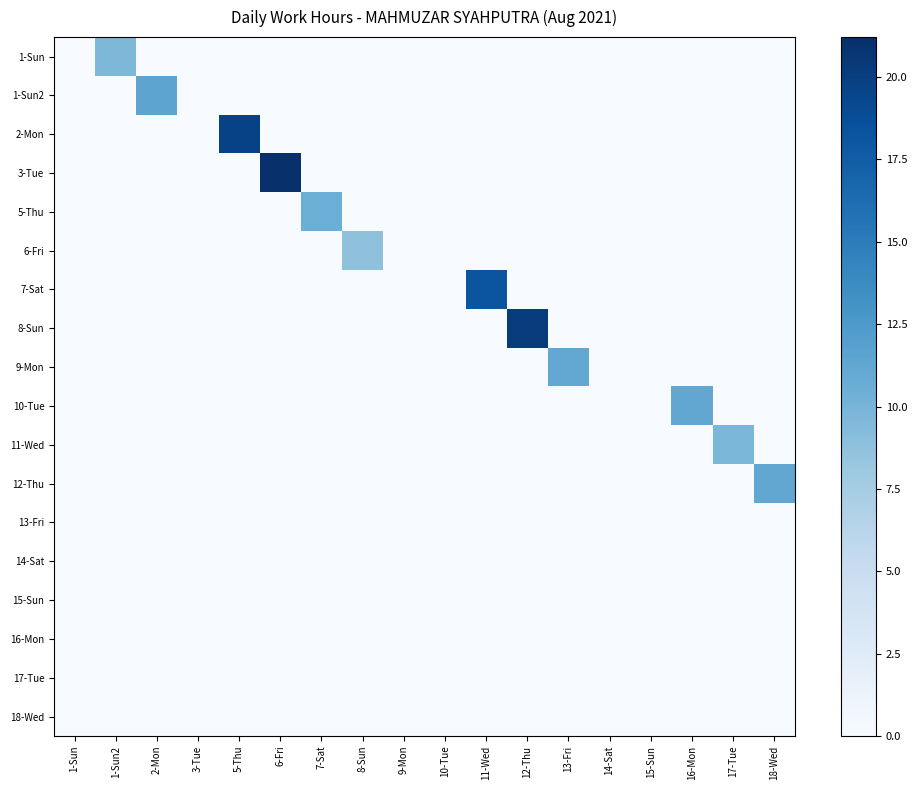

Which series has the largest total across all categories?

3-Tue